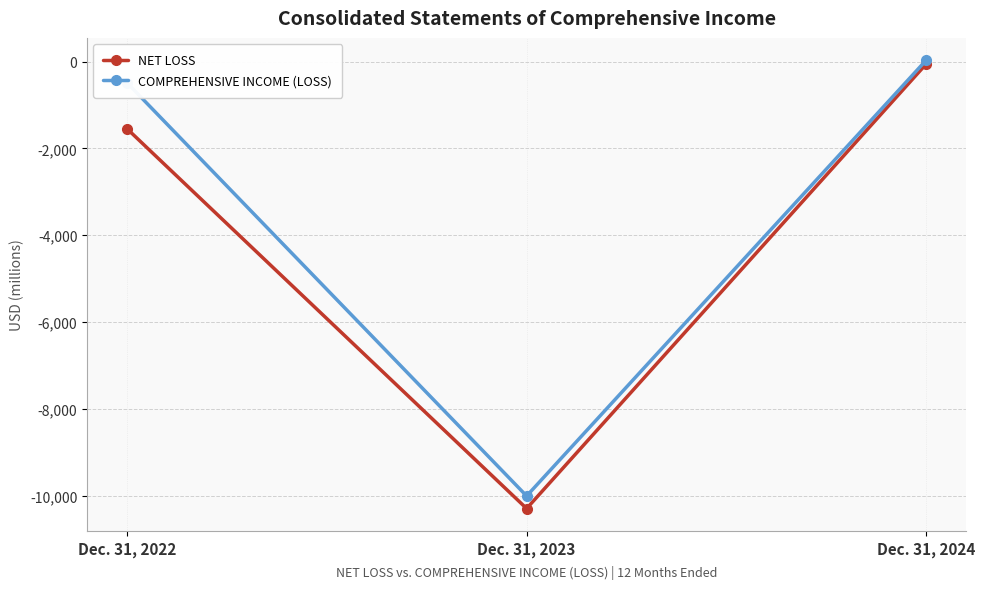

How many data points in NET LOSS are less than -1548?

1